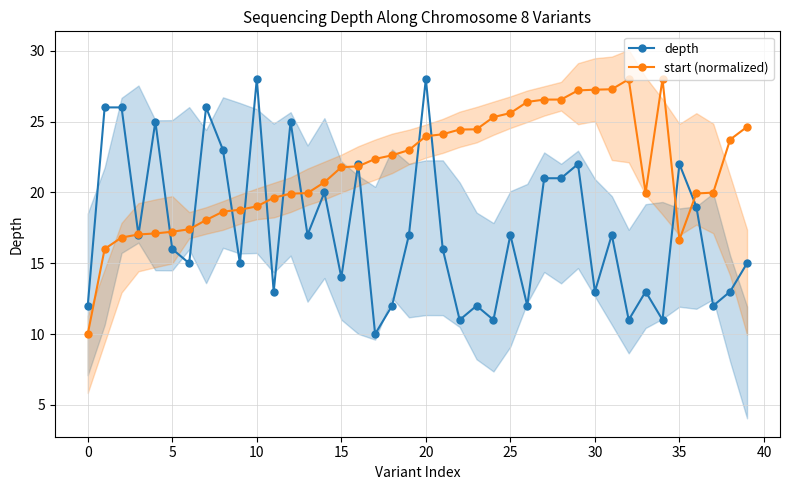

Count the number of data series in this chart.

2